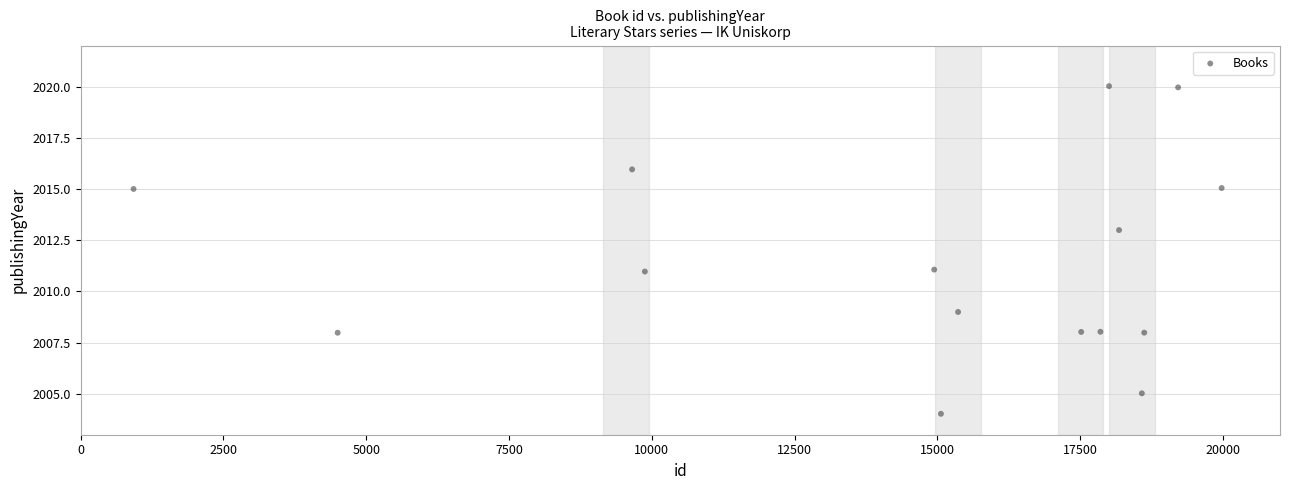

What is the range of X values (max minus min)?

19051.7